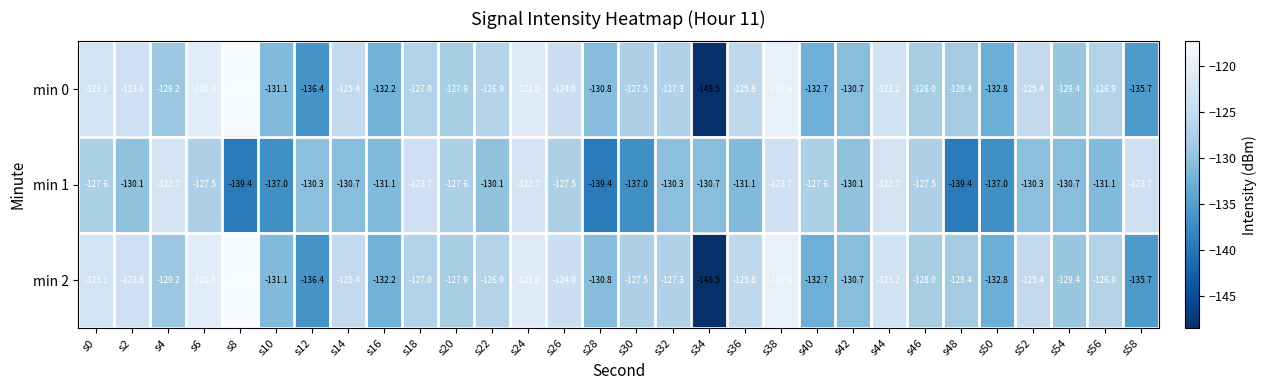

How many distinct data groups are displayed?

3